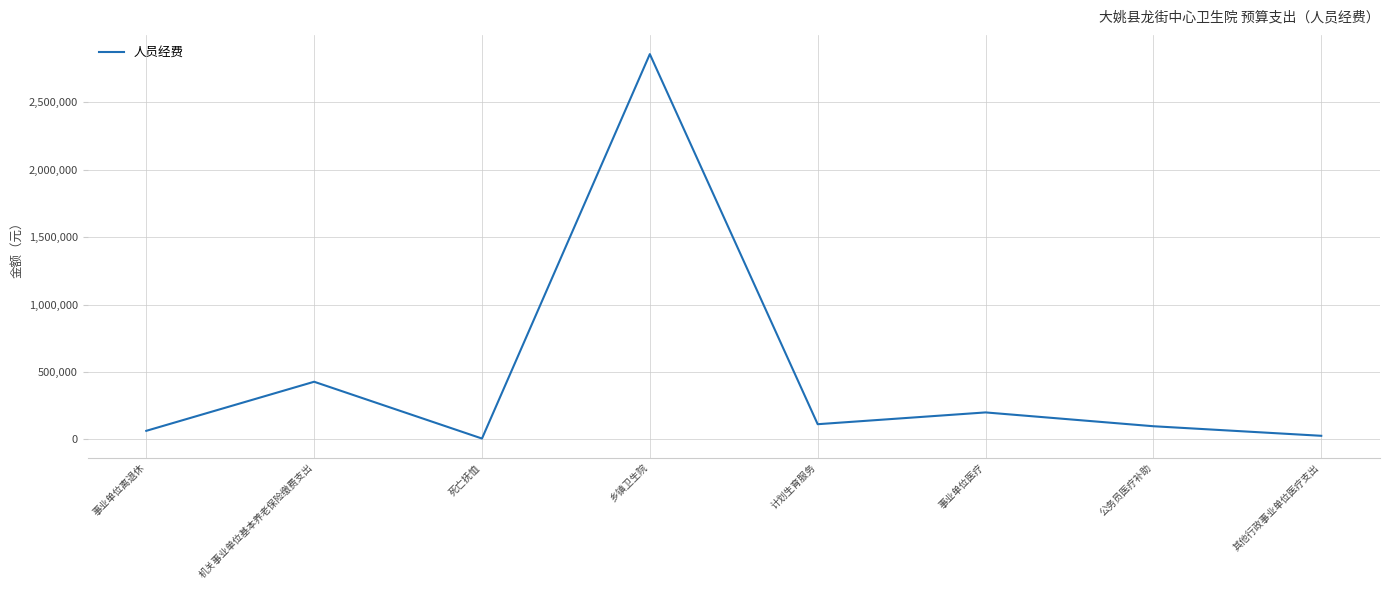

What is the maximum value shown in the chart?

2857064